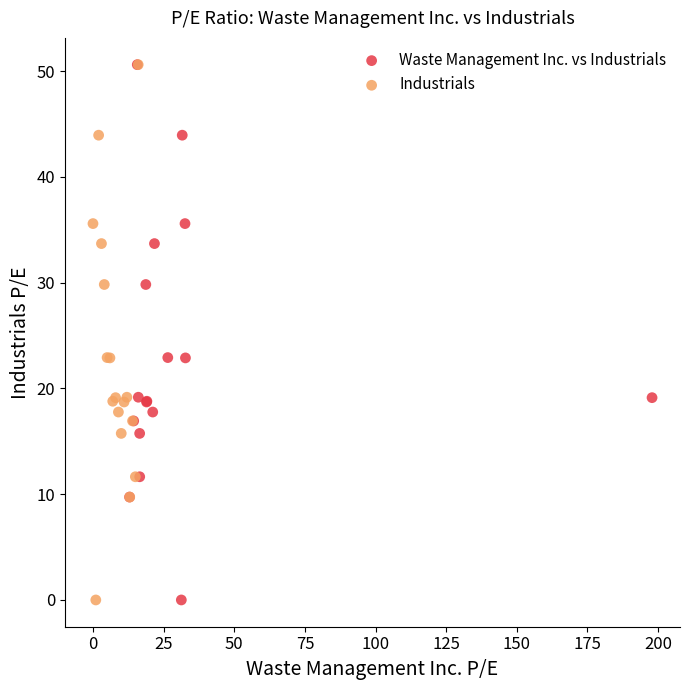

What are all the series names shown in the legend?

Waste Management Inc. vs Industrials, Industrials